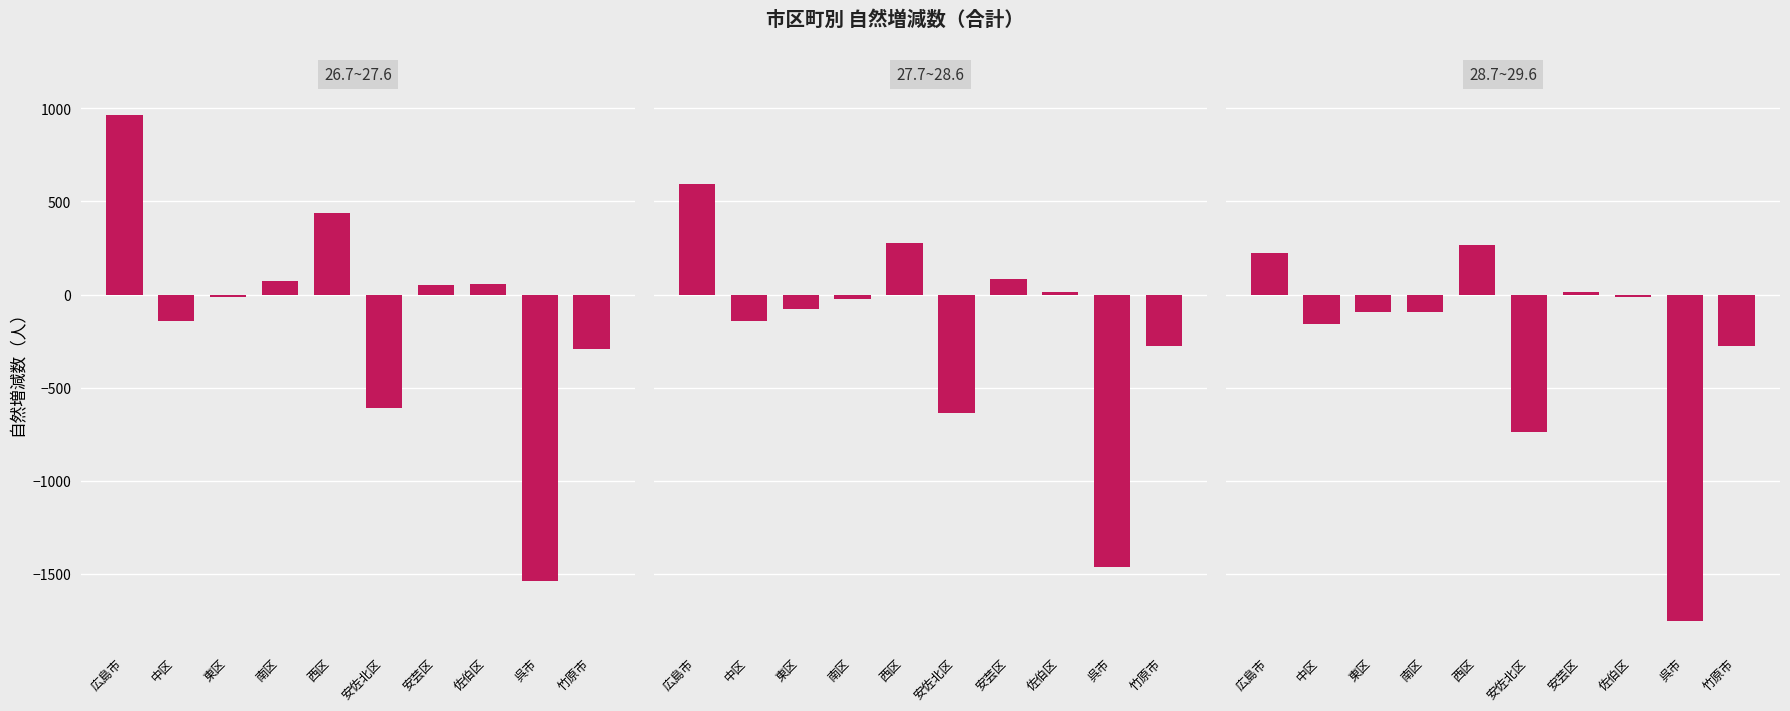

Rank the series at 南区 from highest to lowest value.

26.7~27.6, 27.7~28.6, 28.7~29.6